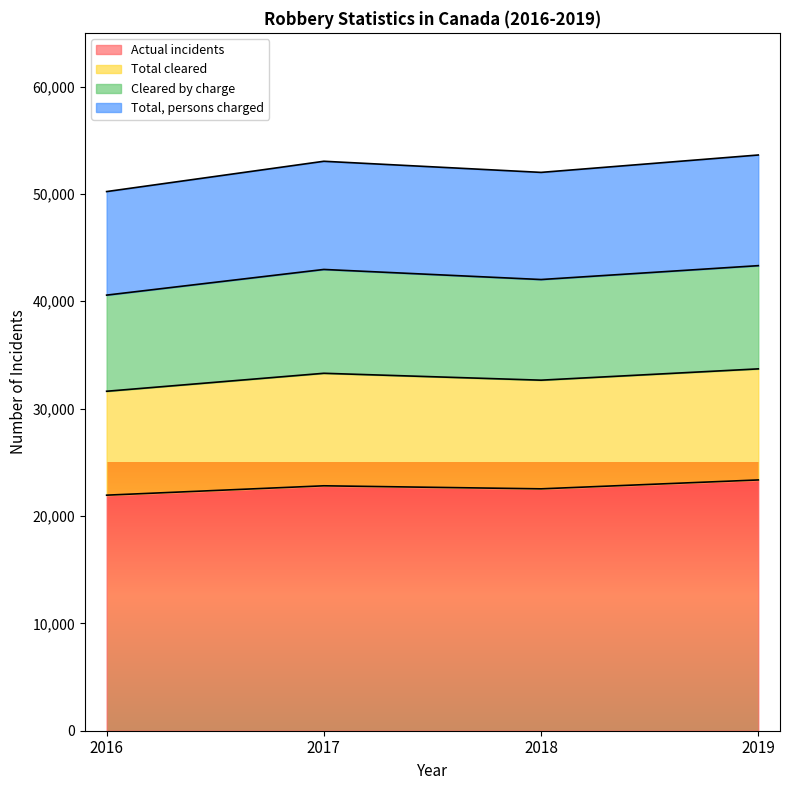

True or false: Actual incidents has a value of 11497 at 2016.

False